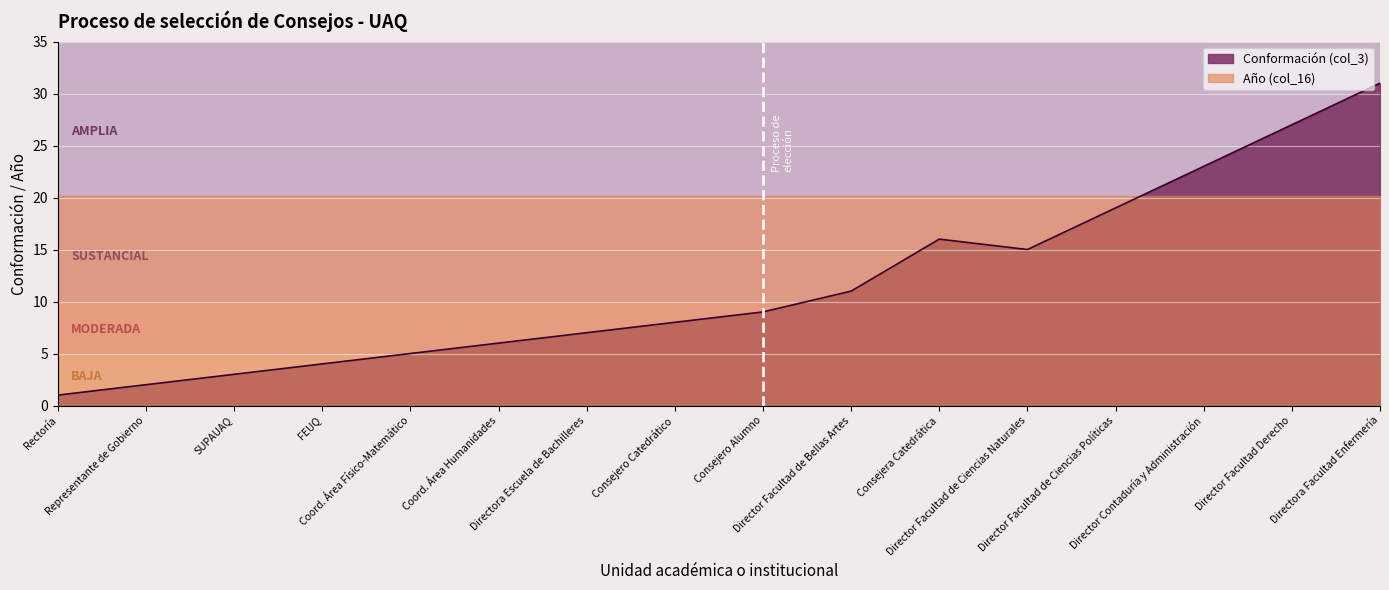

What position from the right is Consejero Catedrático?

9